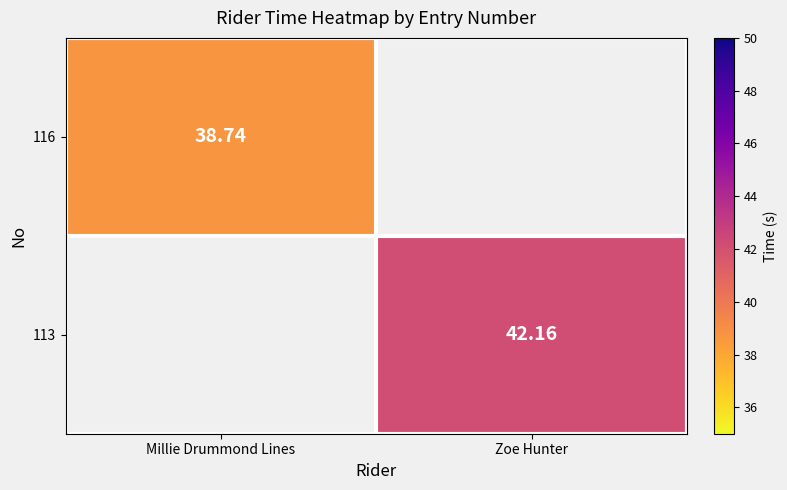

The value of 113 at Zoe Hunter is 17.0. True or false?

False